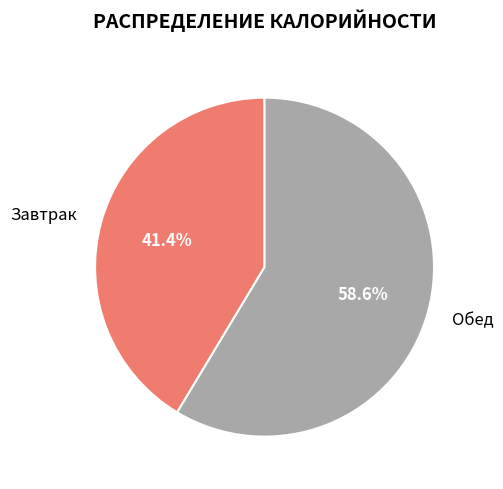

Combined, what portion of the pie is Обед and Завтрак?

100.0%